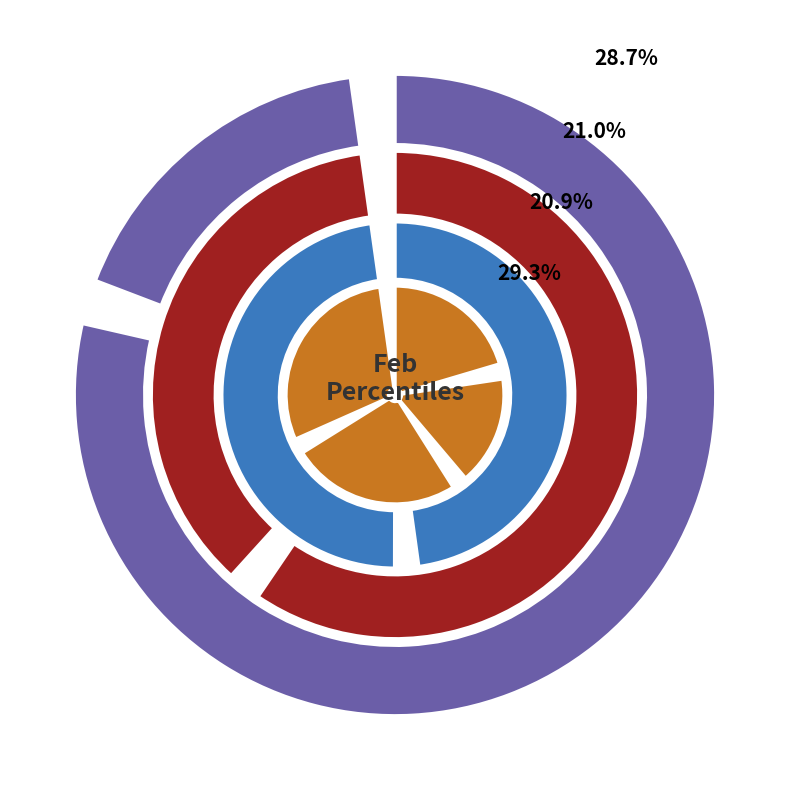

Rank the categories by value from highest to lowest.

pct05, pct15, pct25, pct75, pct65, pct55, pct85, pct35, pct45, pct95